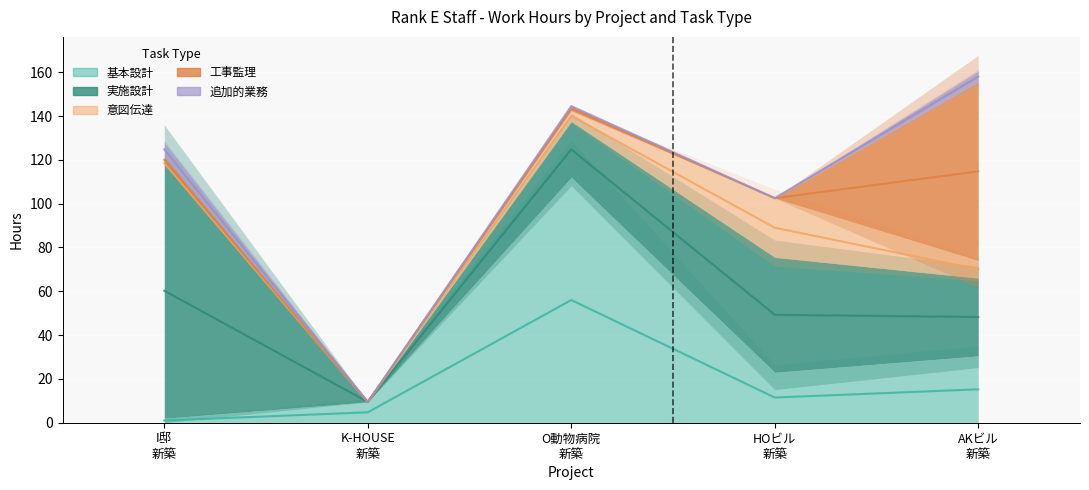

The 意図伝達 series shows -11.5 at K-HOUSE　新築工事. True or false?

False